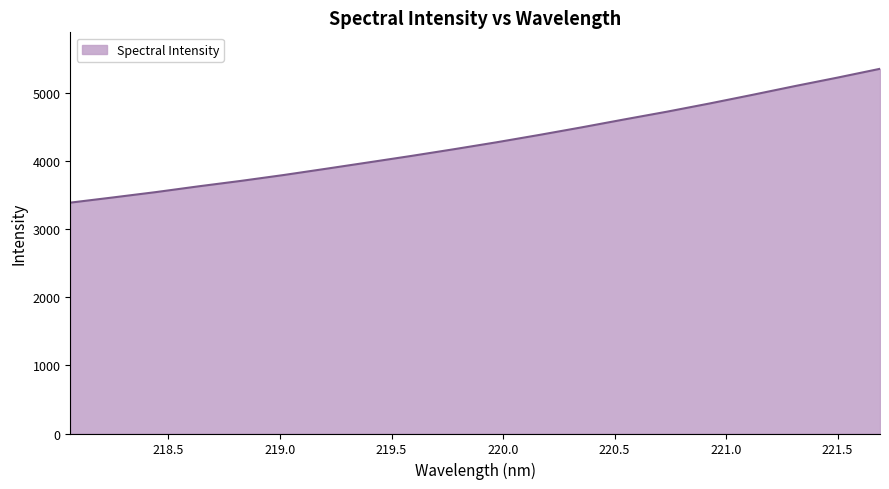

What is the difference between the maximum and minimum values?

1965.6